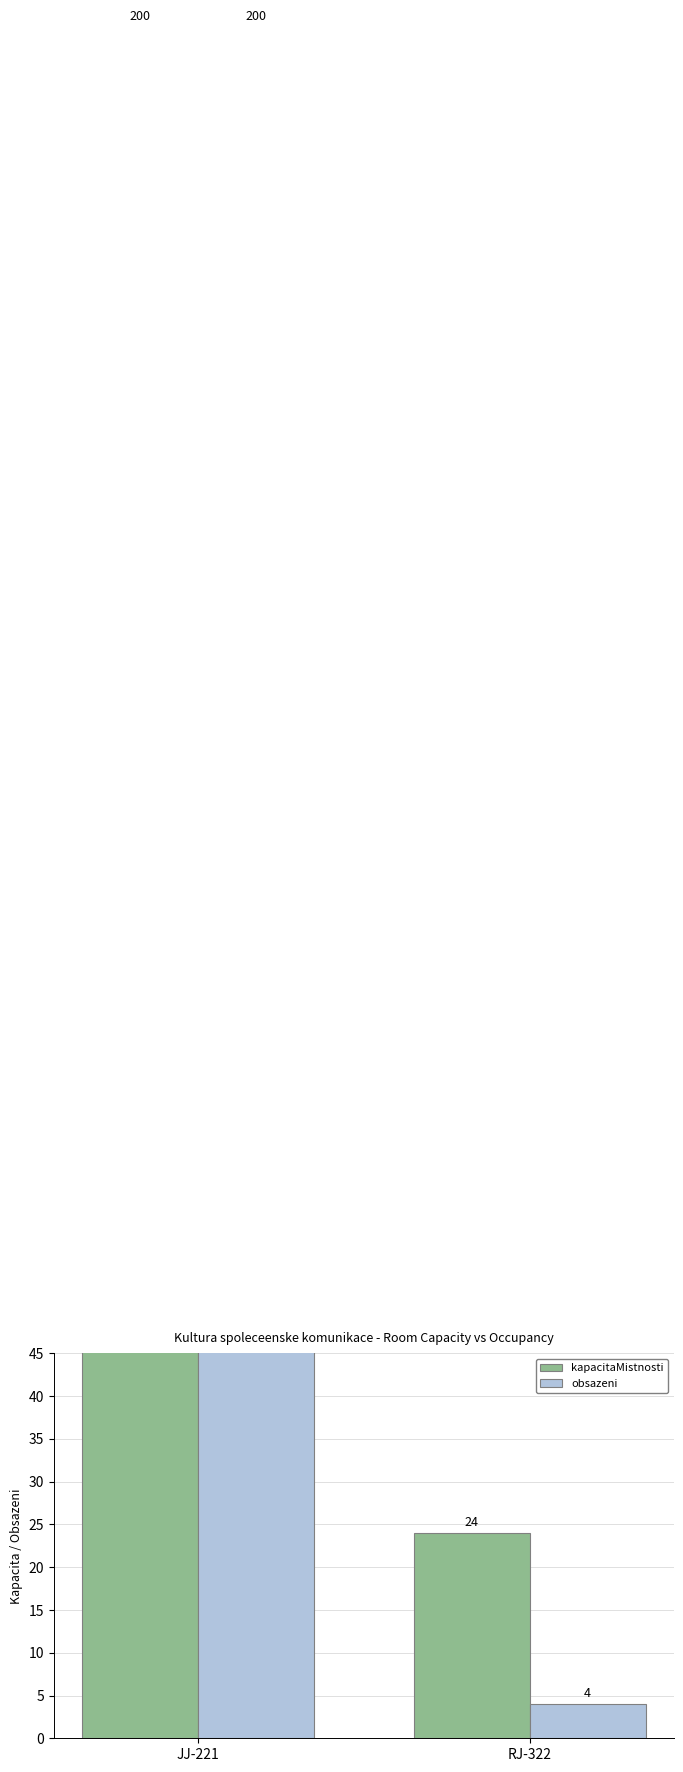

Which has a higher value, JJ-221 or RJ-322?

JJ-221